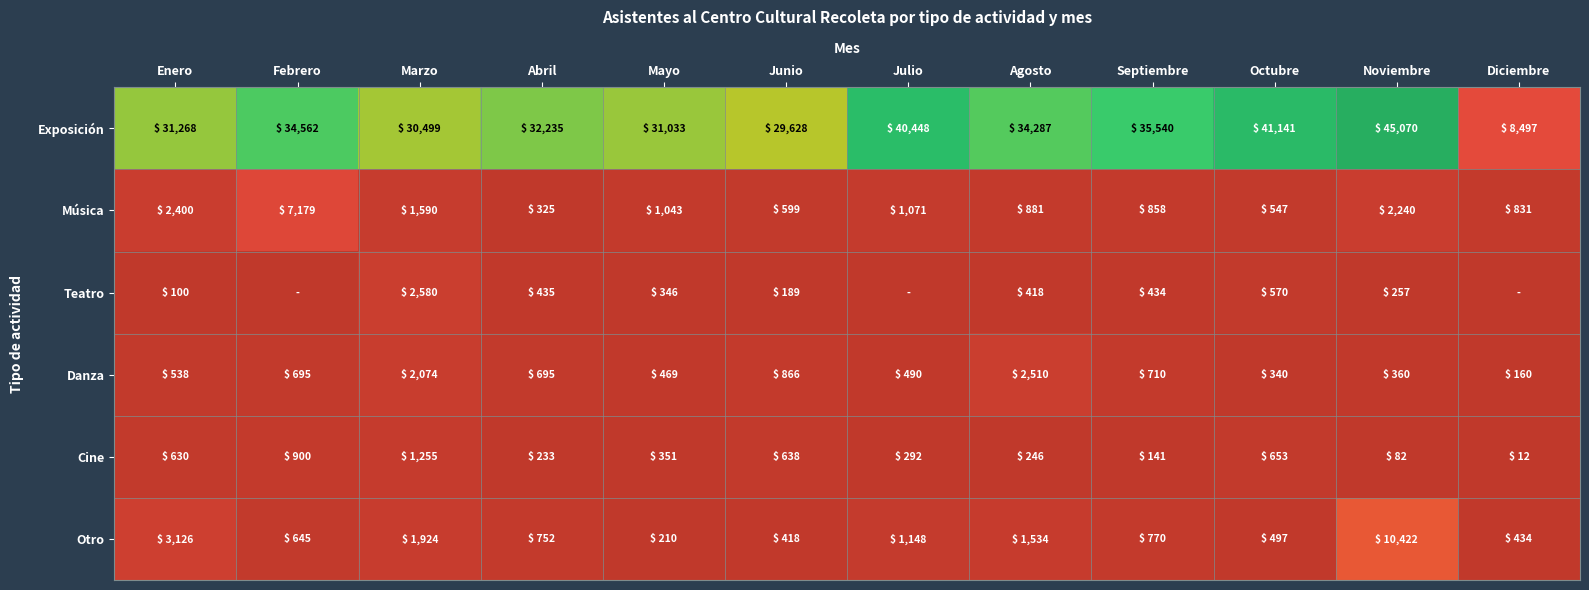

What is the difference between the second highest and minimum values in the Música series?

2075